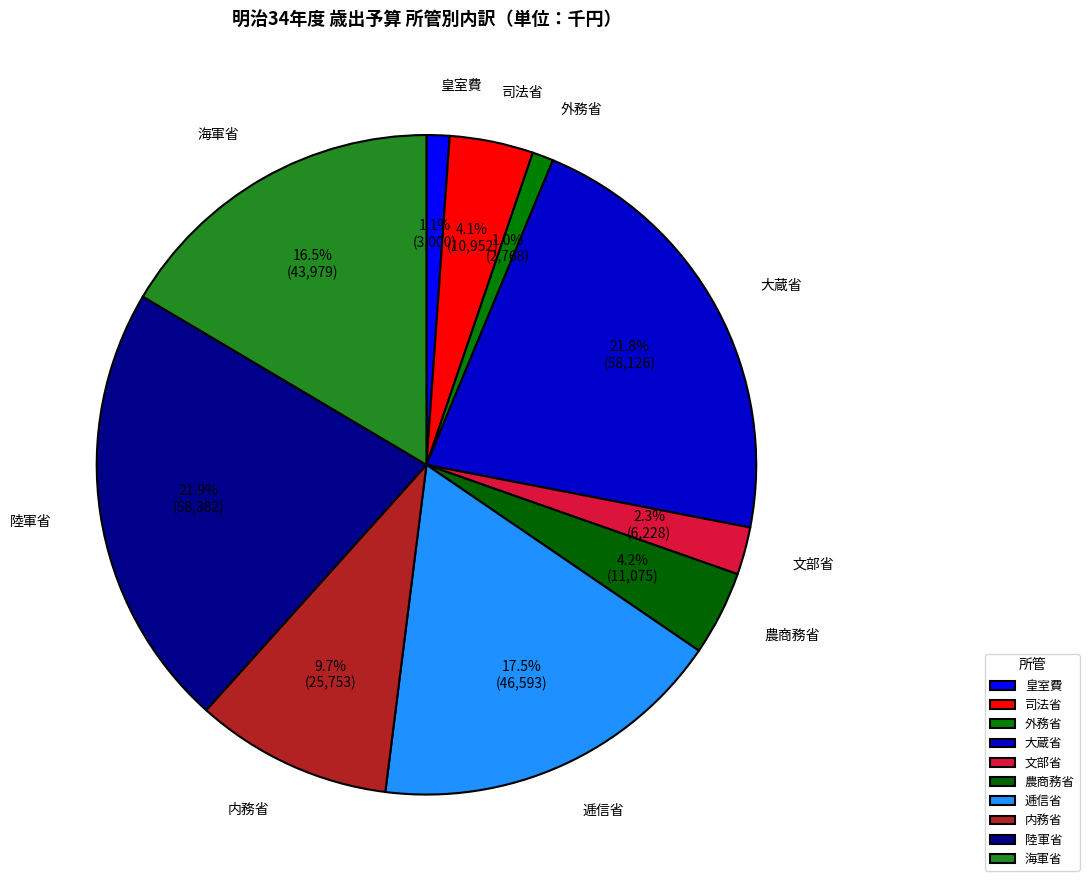

What percentage do 皇室費 and 逓信省 together represent?

18.6%